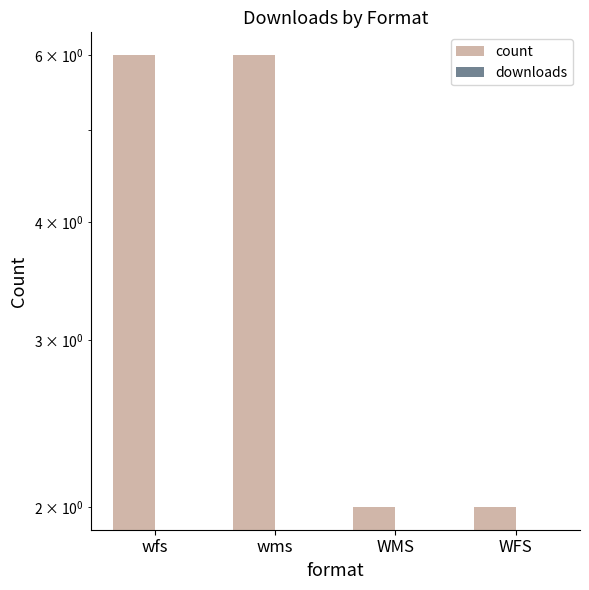

At WFS, list the series in order from largest to smallest.

count, downloads